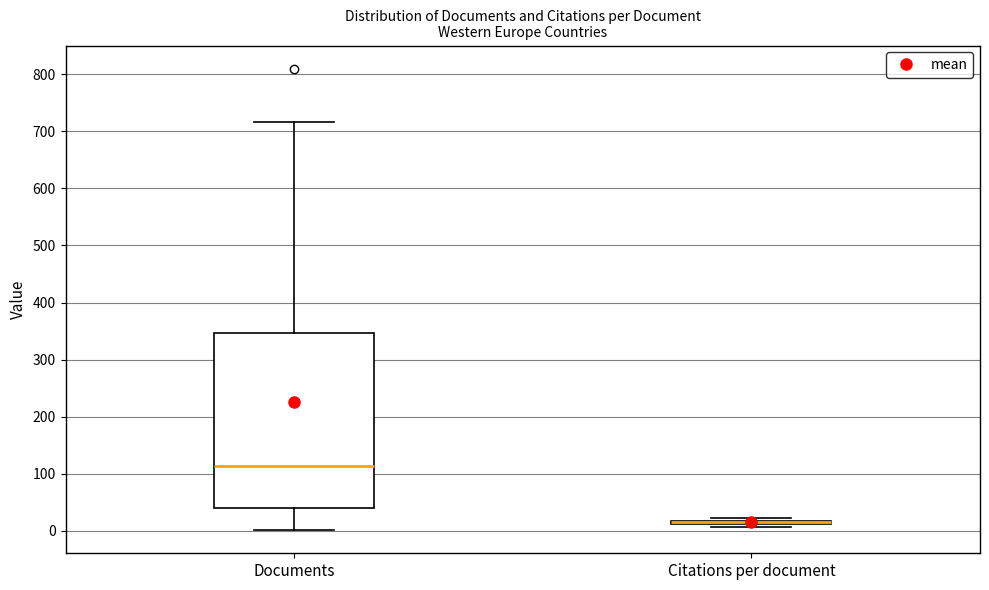

Comparing the boxes themselves (not the whiskers), which one is the tallest?

Documents